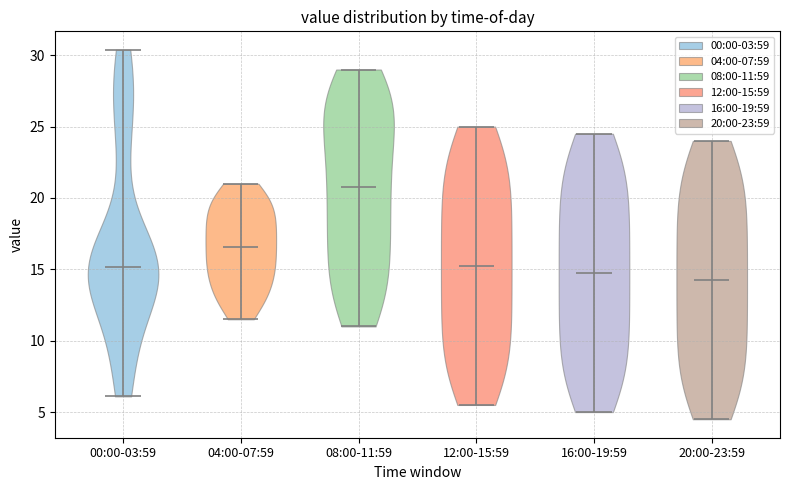

Which violin has the highest median line?

08:00-11:59